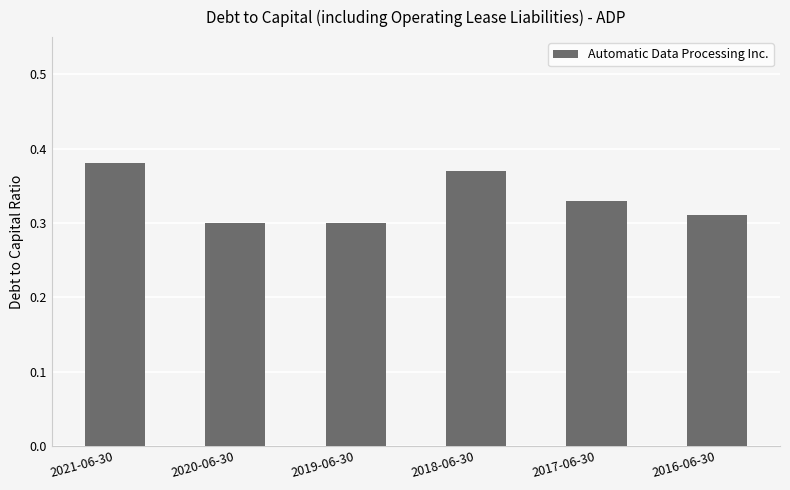

What is the sum of all values?

2.0